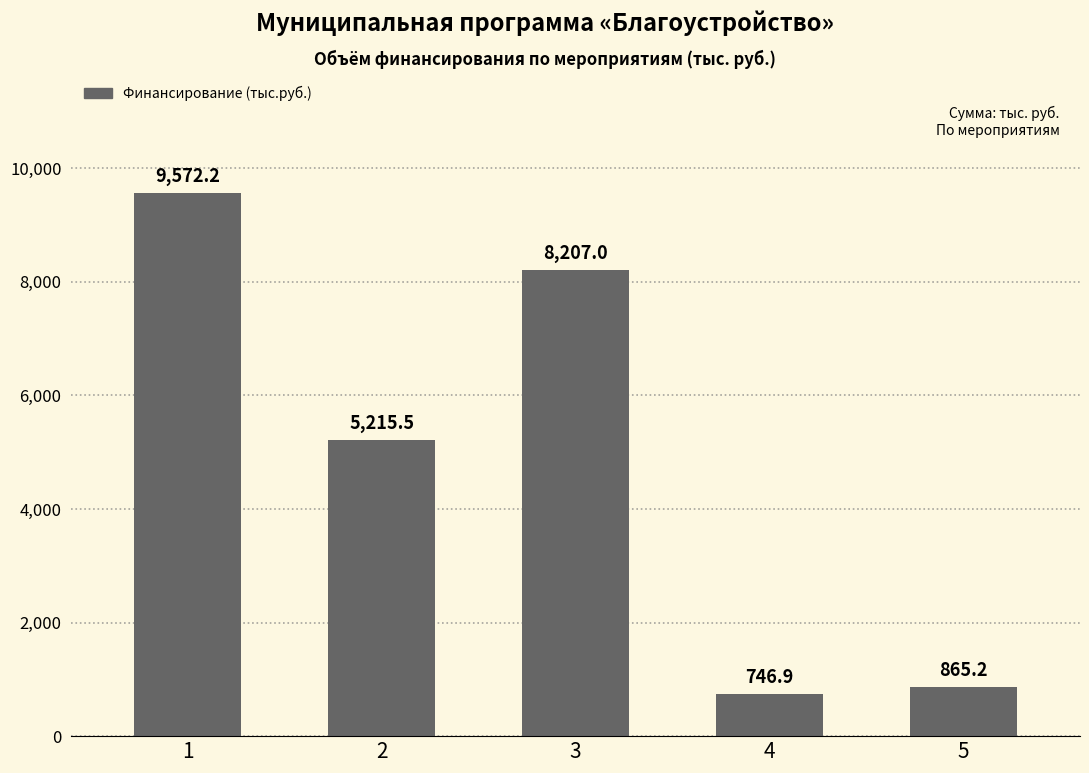

What is the maximum value shown in the chart?

9572.2